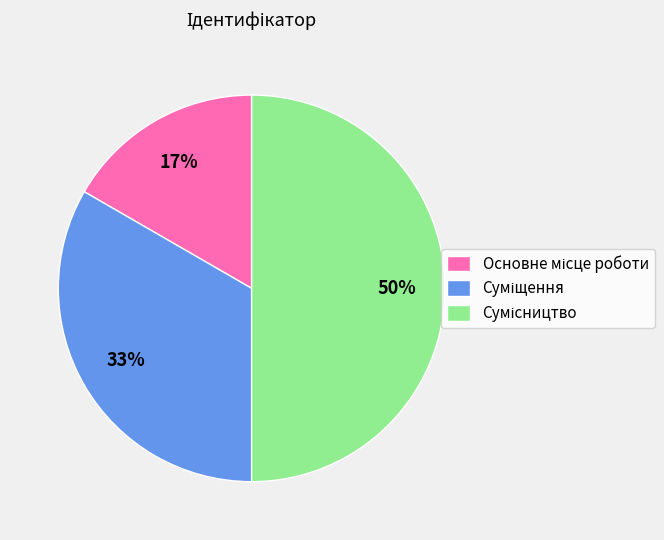

To the nearest percent, what is the average slice percentage?

33%